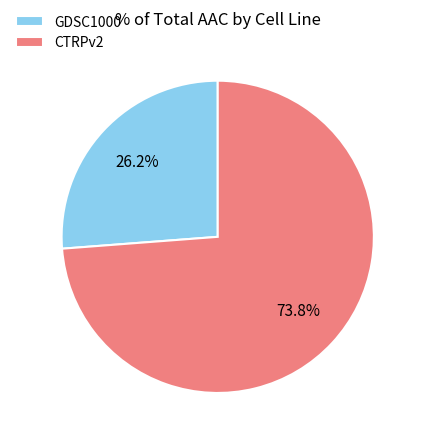

How much of the chart is everything except CTRPv2?

26.2%